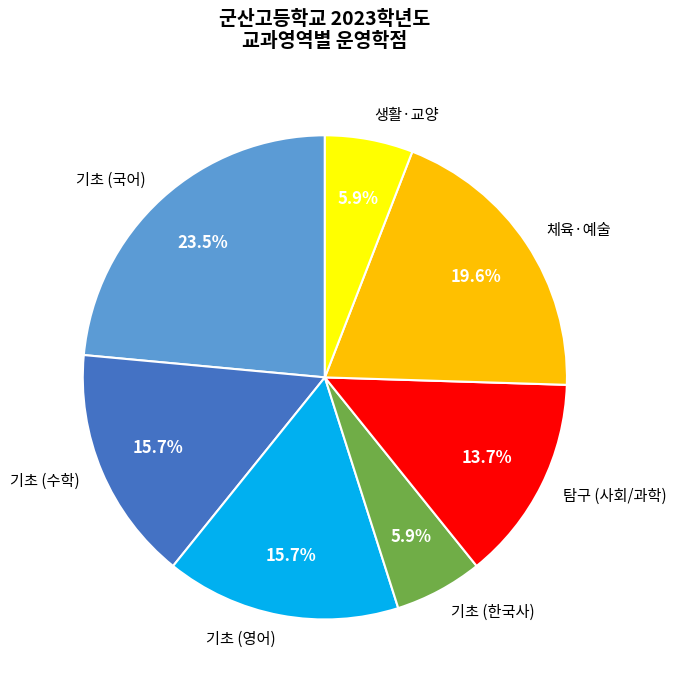

Which category has the biggest portion of the pie?

기초 (국어)